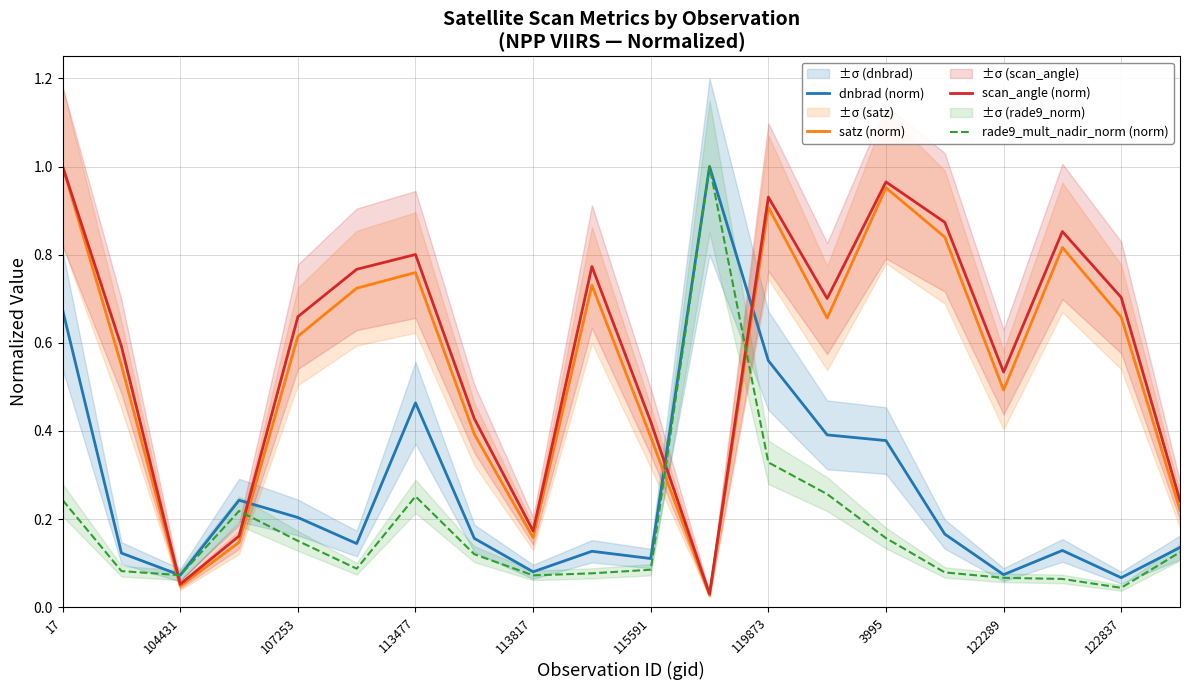

True or false: scan_angle (norm) and dnbrad (norm) cross at least once.

True